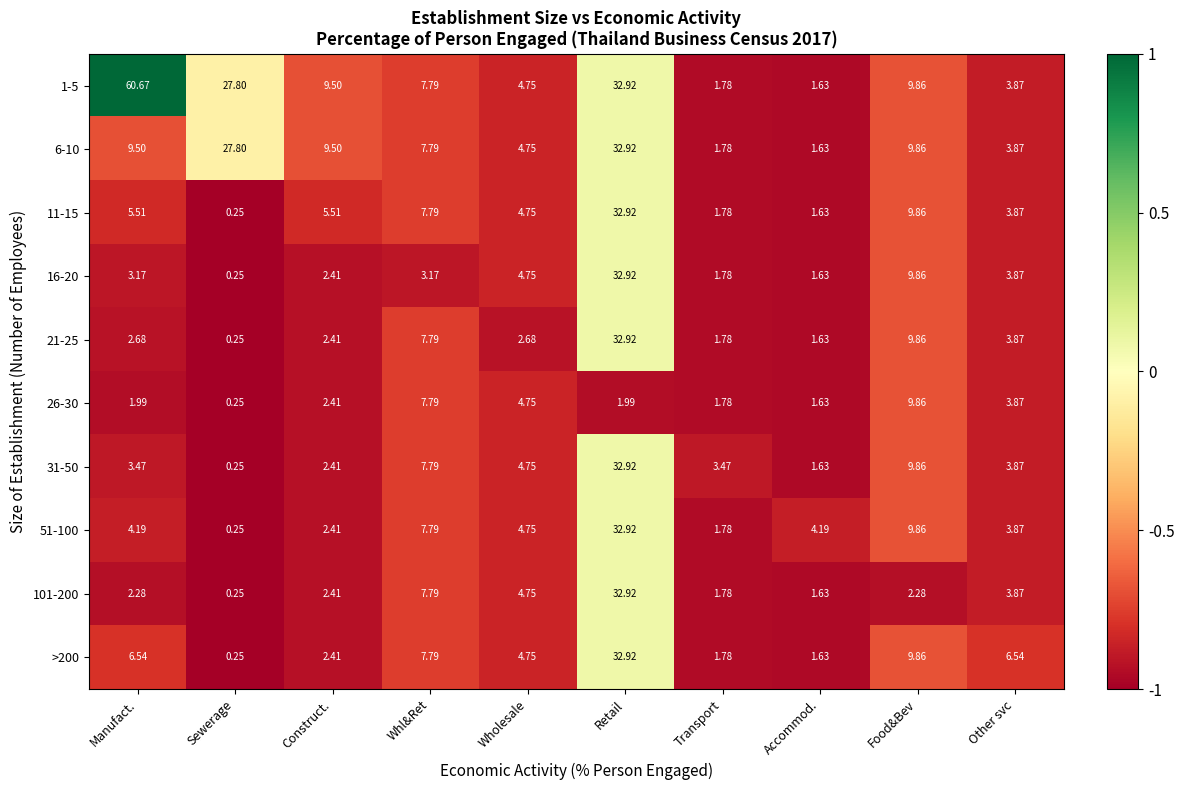

At which category is the sum across all series the highest?

Retail